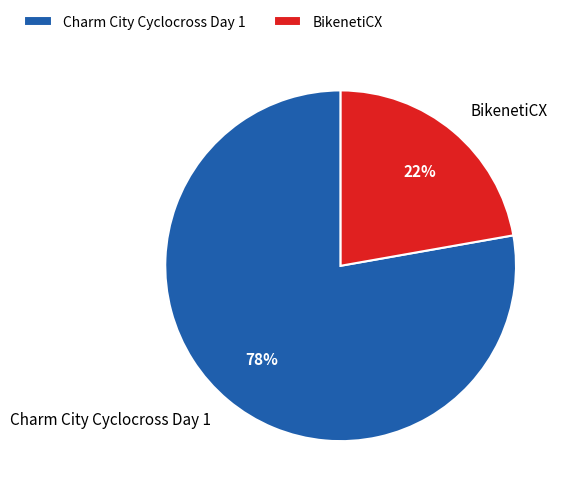

Which category has the biggest portion of the pie?

Charm City Cyclocross Day 1